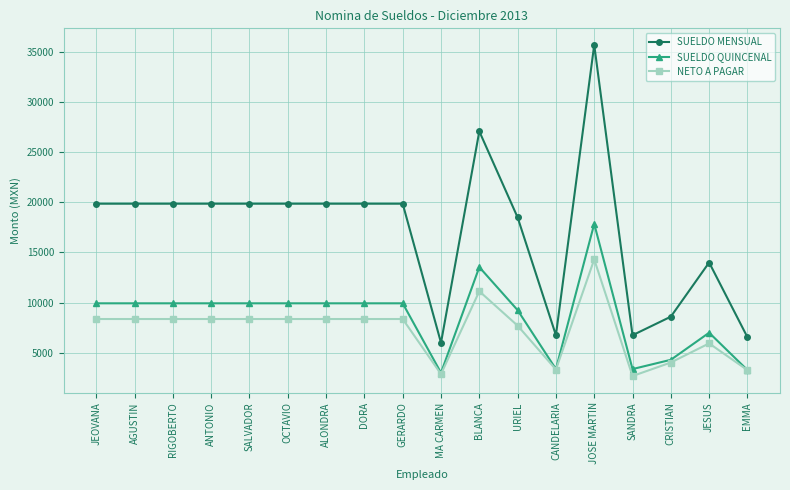

What value does the SUELDO QUINCENAL series have at JEOVANA?

9932